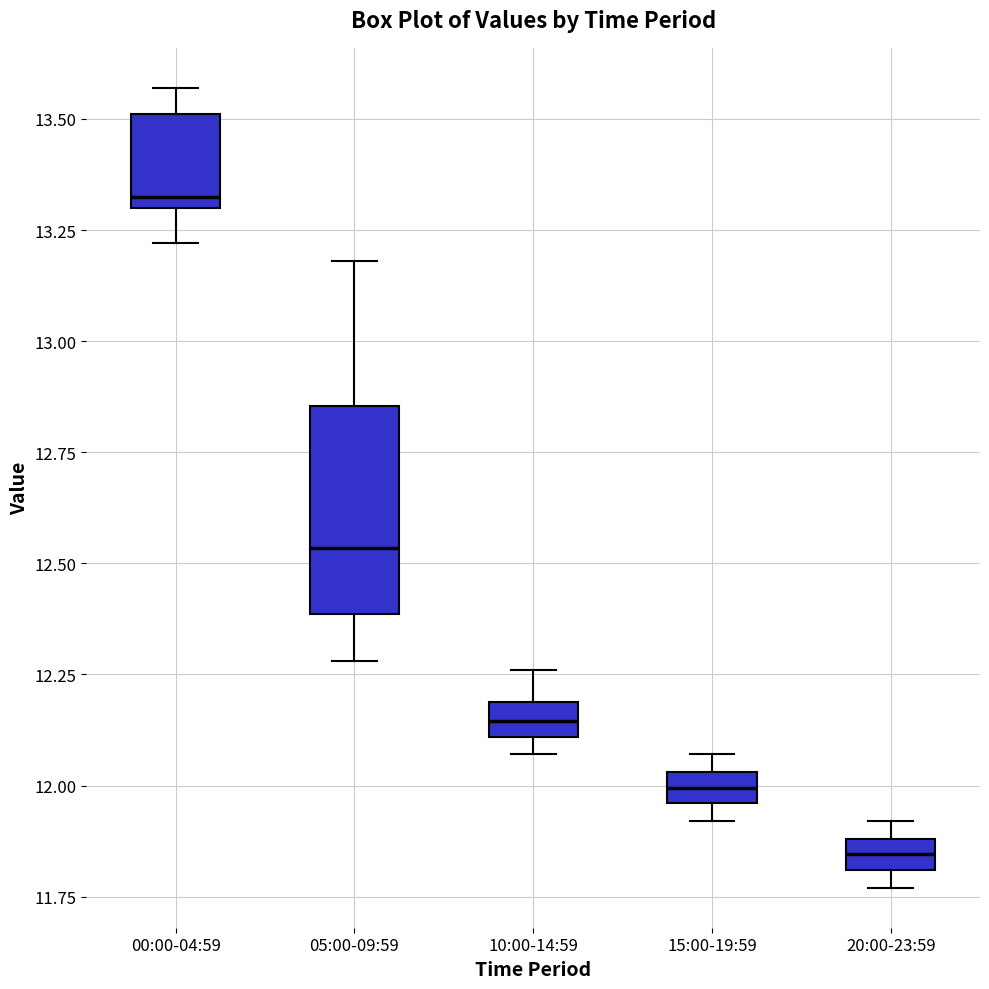

Which box's median line is the lowest?

20:00-23:59